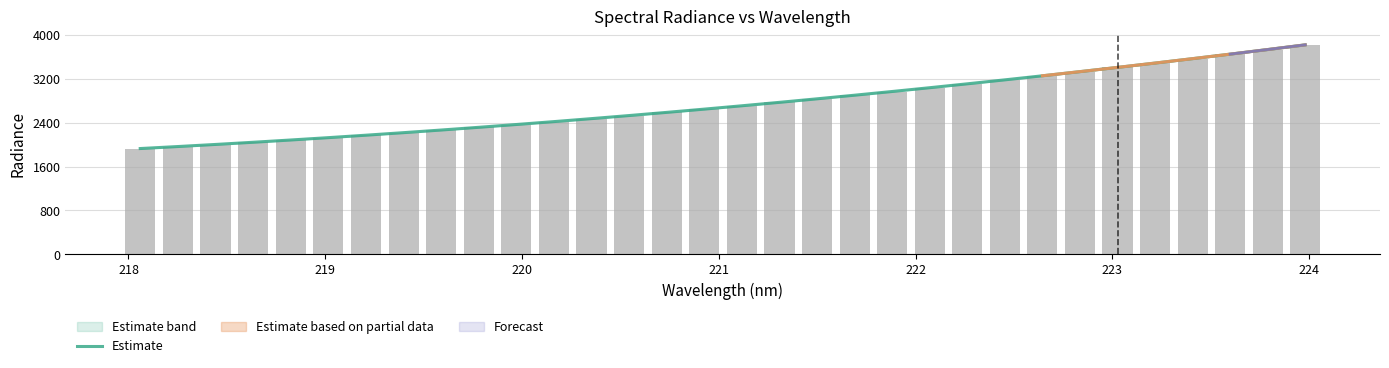

What is the lowest value of the Estimate series?

1927.7